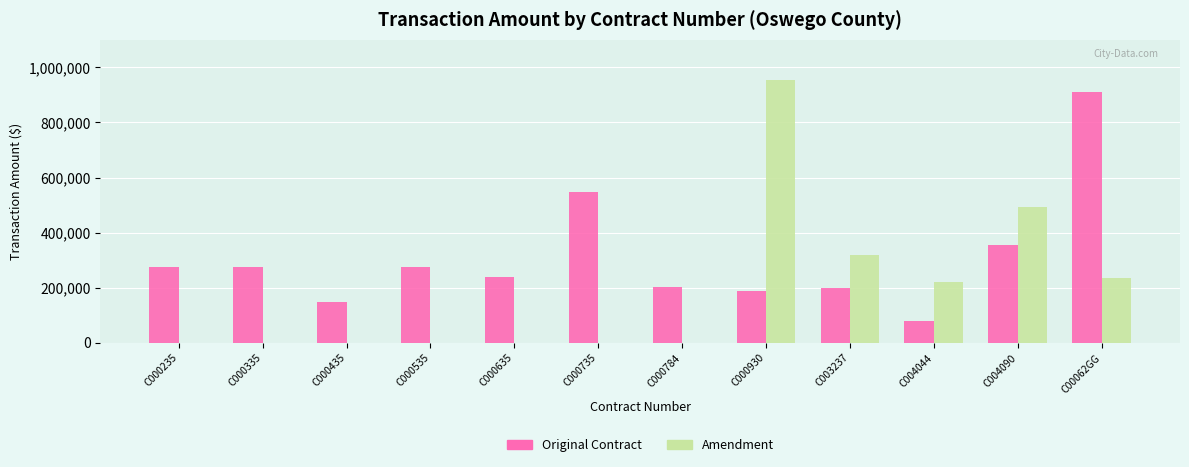

How many distinct data groups are displayed?

2